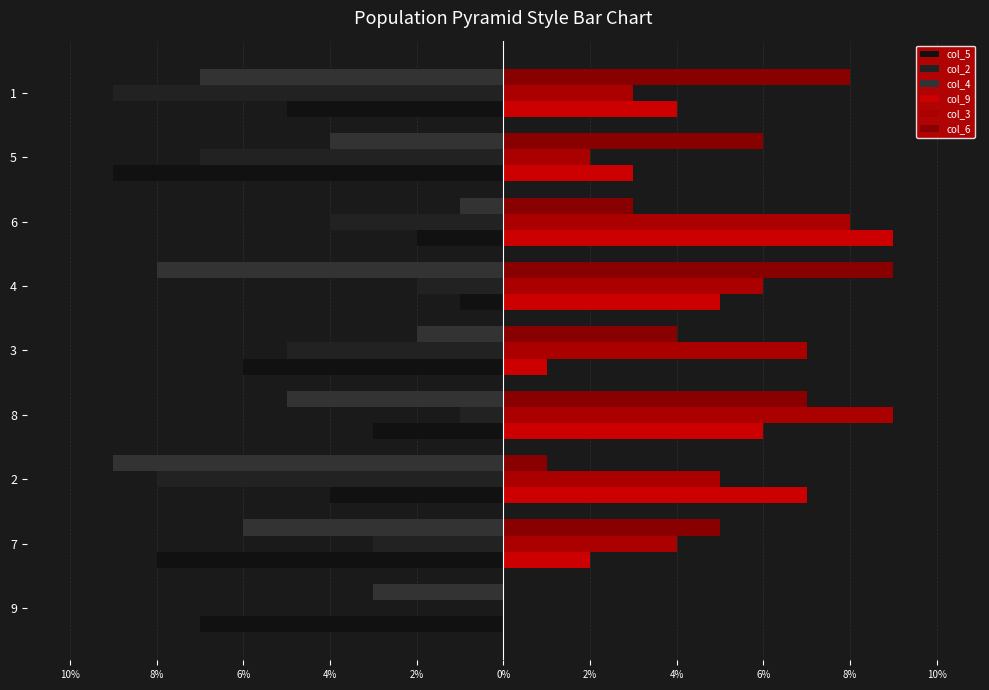

Reading left to right, extract all data points from this chart.

col_5: -7	-8	-4	-3	-6	-1	-2	-9	-5
col_2: 0	-3	-8	-1	-5	-2	-4	-7	-9
col_4: -3	-6	-9	-5	-2	-8	-1	-4	-7
col_9: 0	2	7	6	1	5	9	3	4
col_3: 0	4	5	9	7	6	8	2	3
col_6: 0	5	1	7	4	9	3	6	8